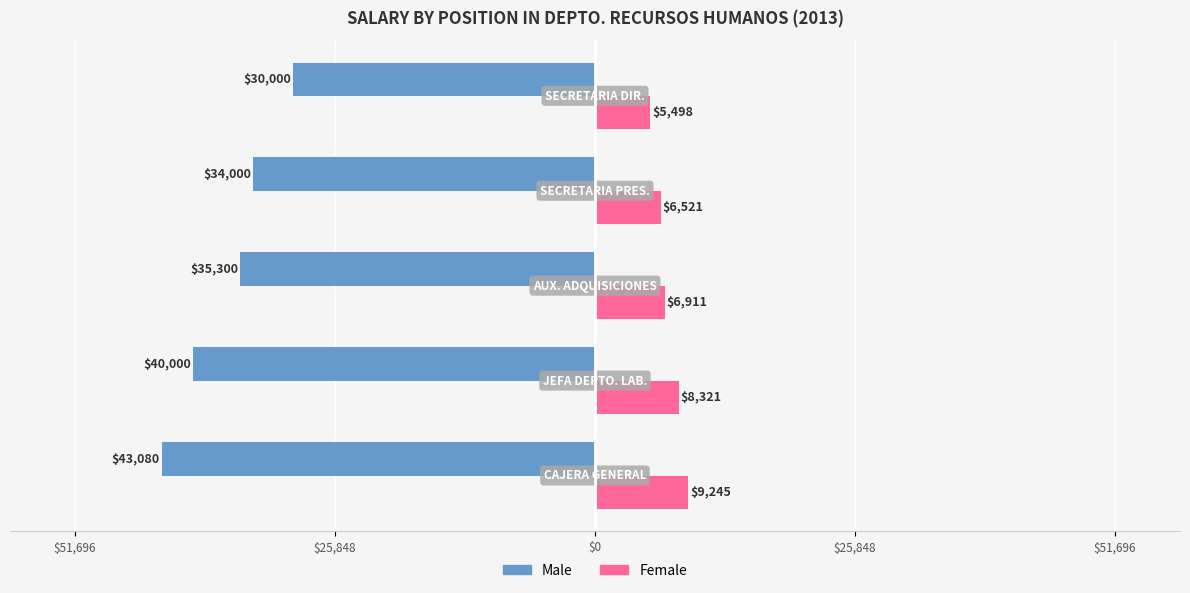

What are all the series names shown in the legend?

Male, Female